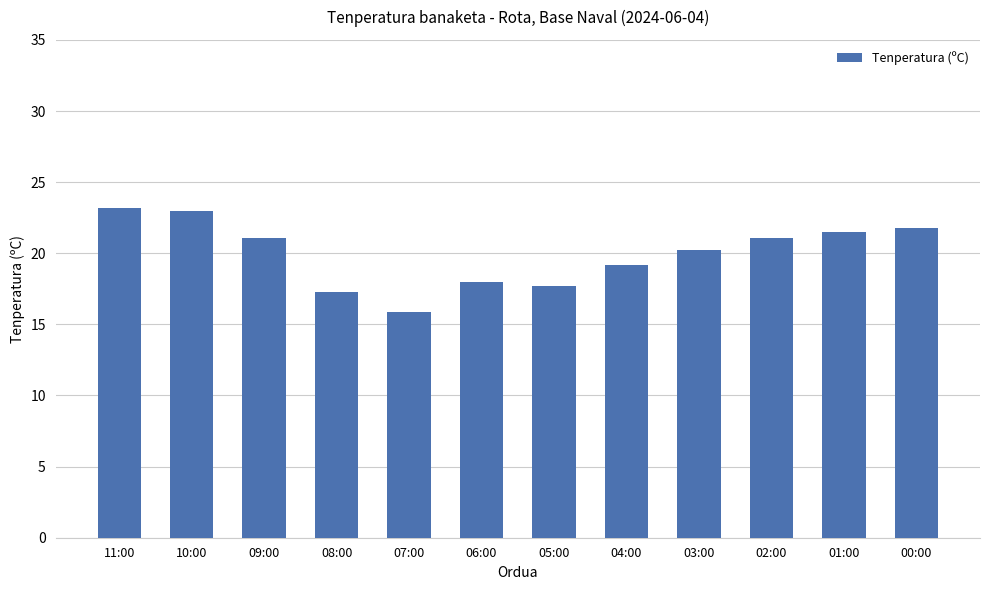

What is the minimum value shown in the chart?

15.9